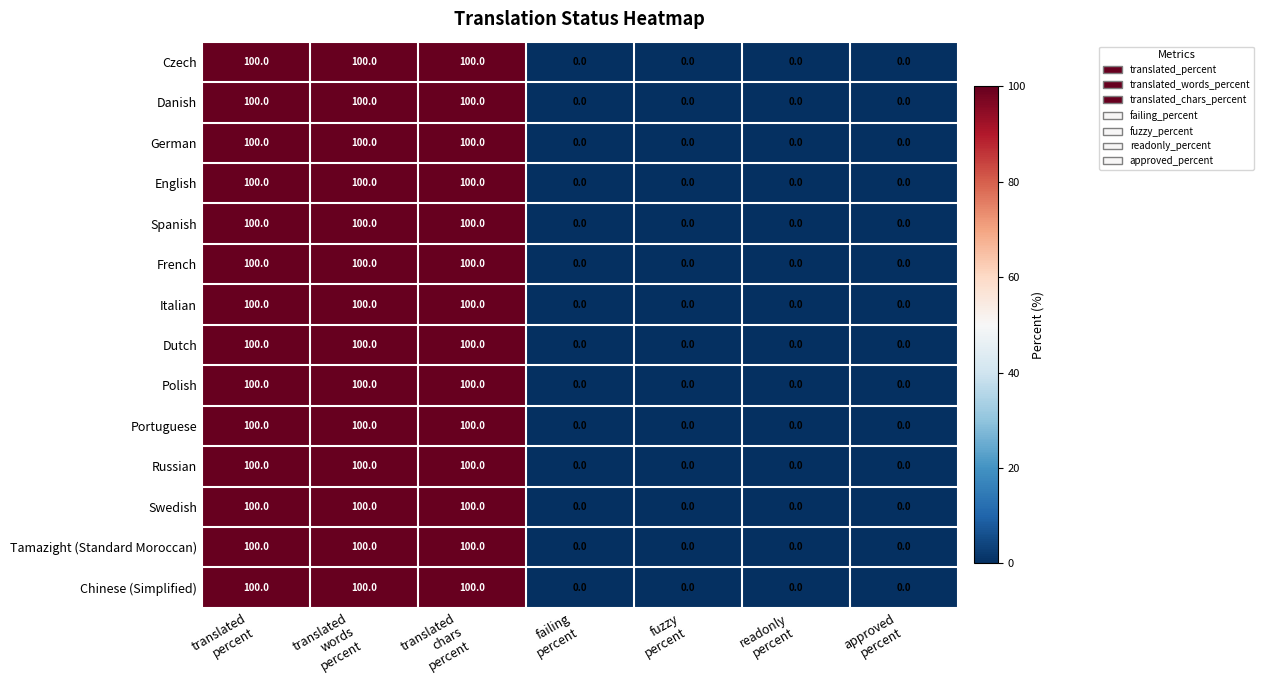

How many Polish values are between 0 and 100?

7